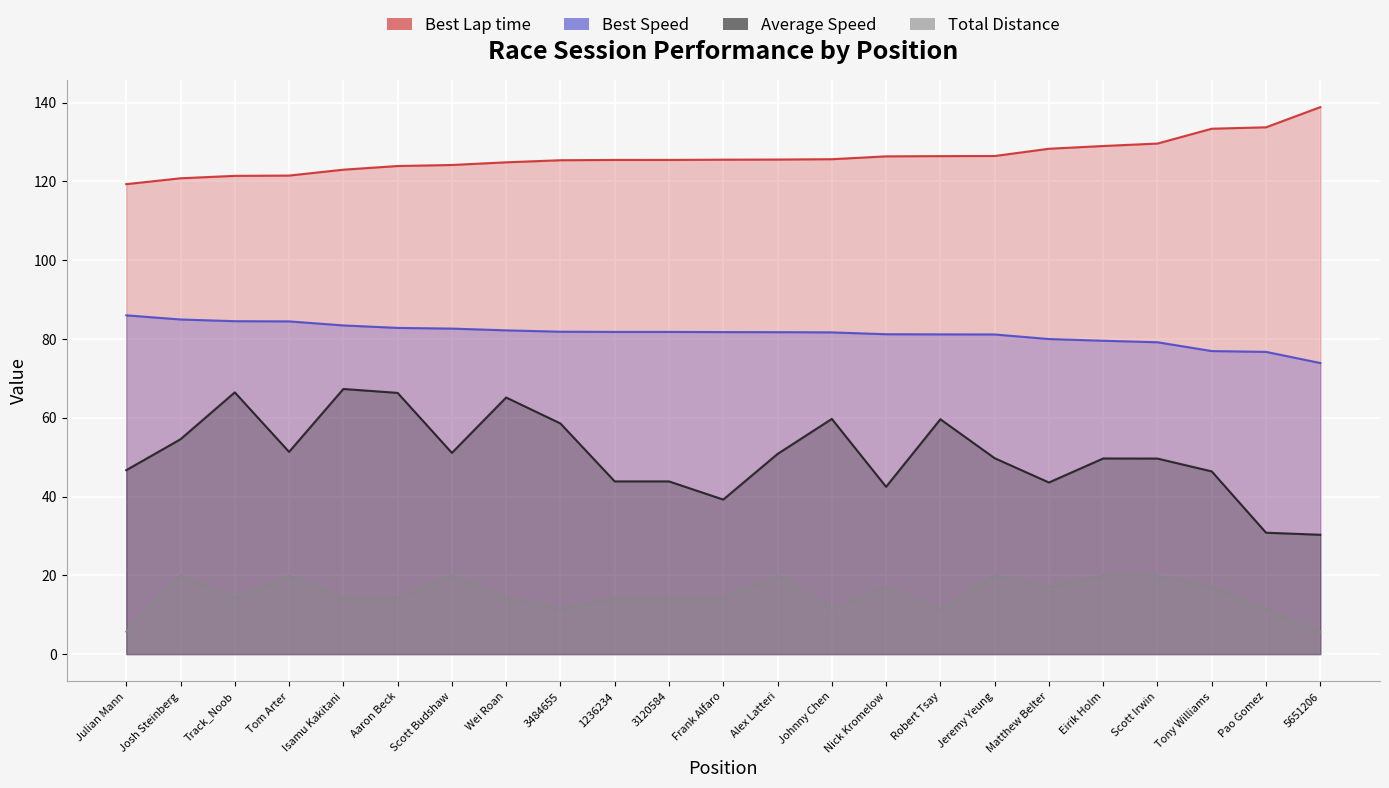

At which label does Total Distance reach its peak?

Josh Steinberg